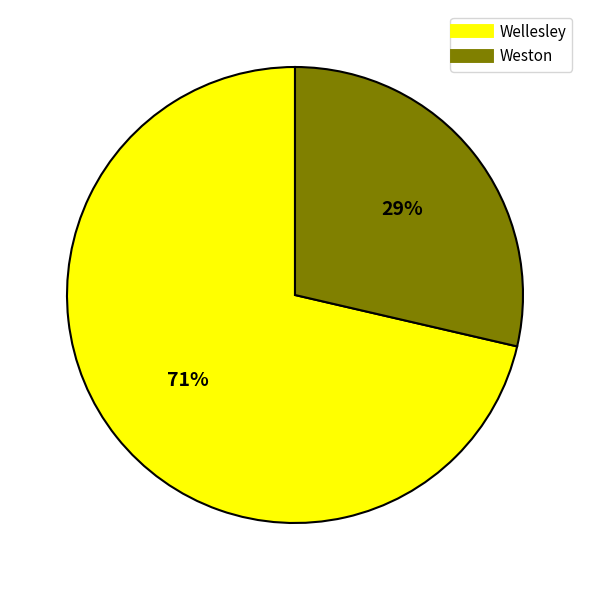

Count the number of slices in the pie.

2